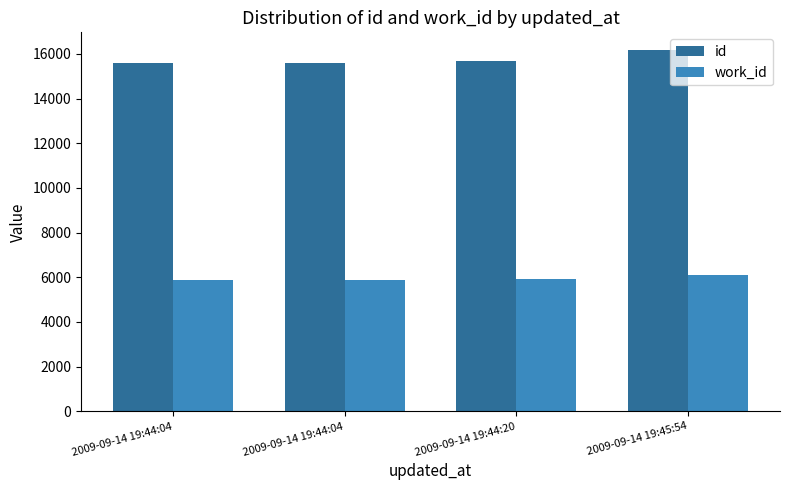

What is the label of the 4th bar from the right?

2009-09-14 19:44:04